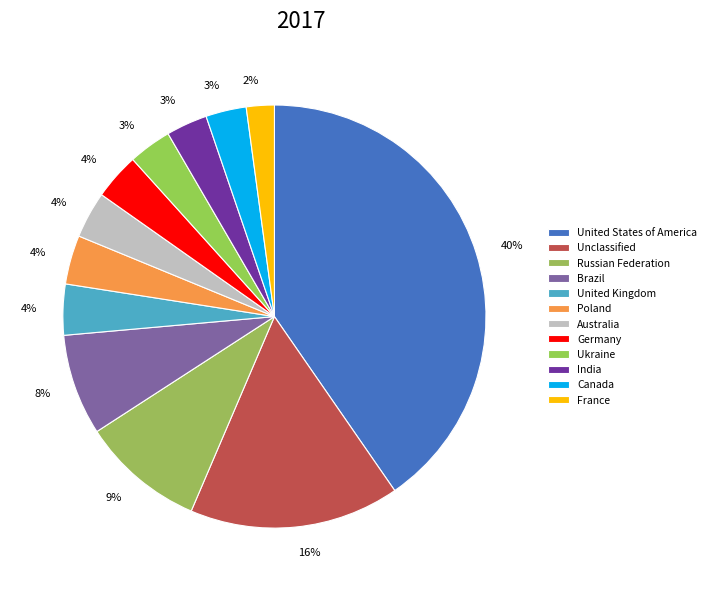

Does Poland account for over 50% of the chart?

No